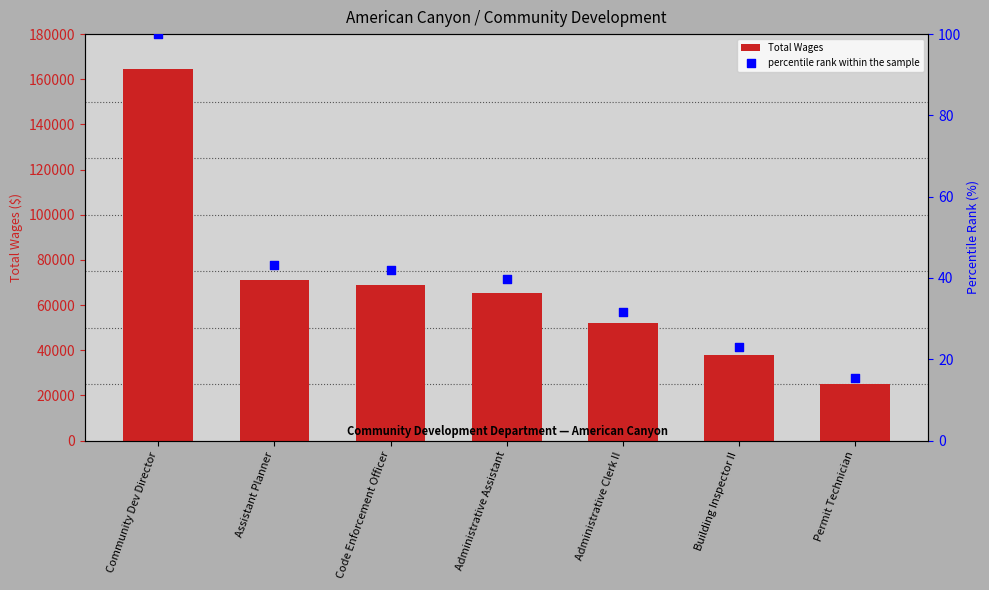

What are all the series names shown in the legend?

Total Wages, percentile rank within the sample